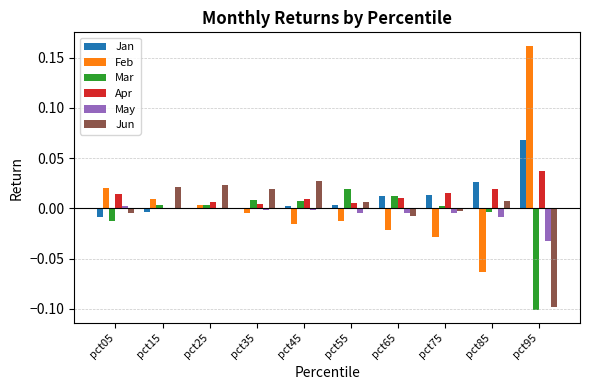

True or false: Apr has a value of 0.0 at pct55.

True